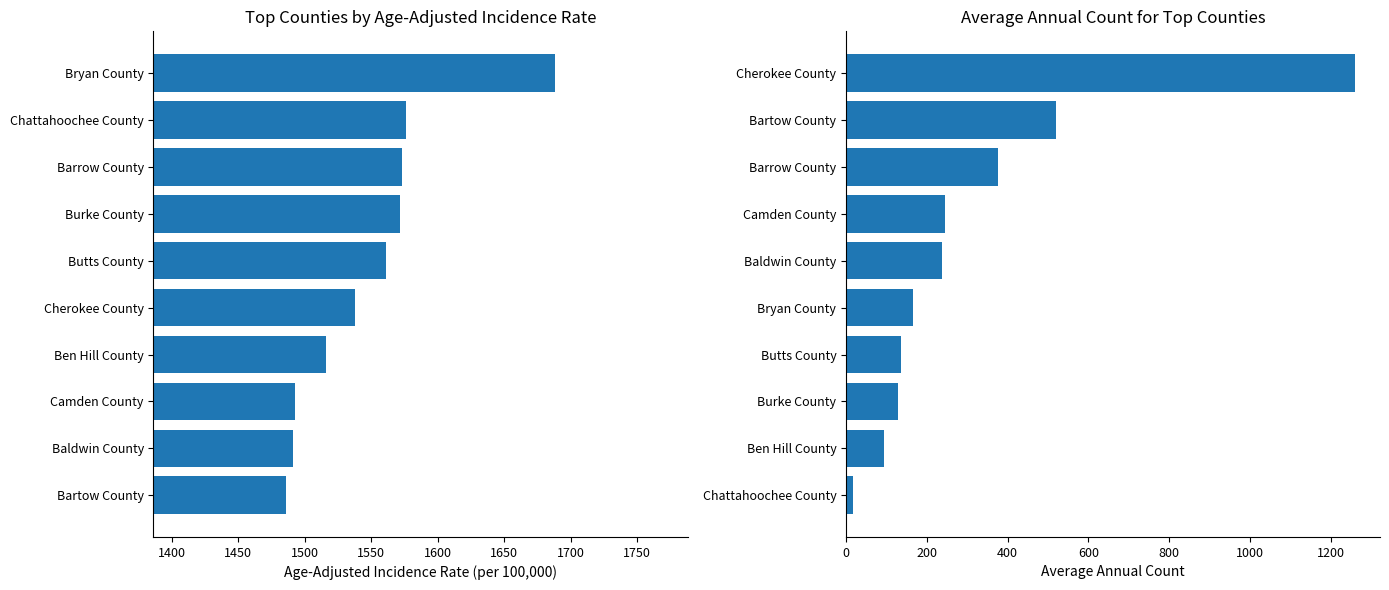

What are all the series names shown in the legend?

Age-Adjusted Incidence Rate, Average Annual Count